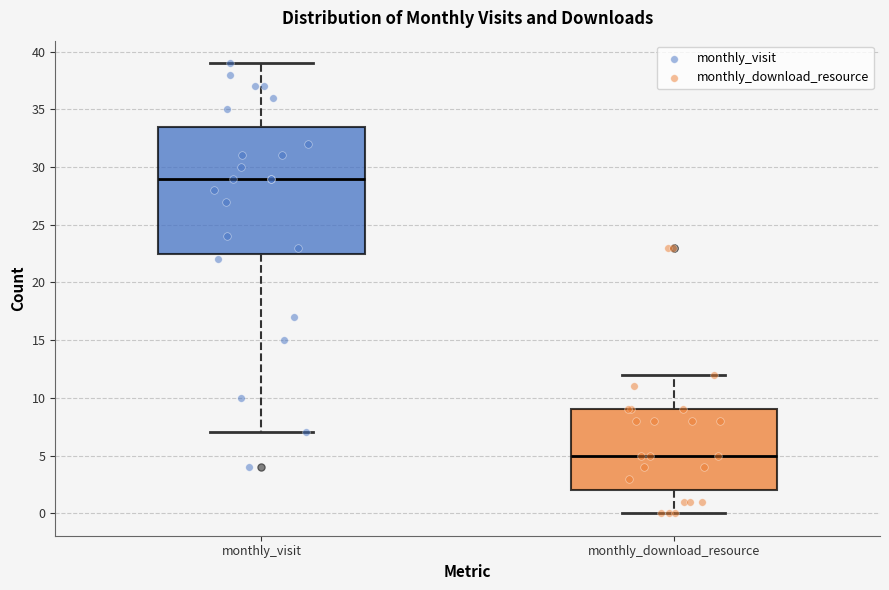

Reading left to right, read every box against the y-axis: the position of its median line, the range the box covers, and the ends of its whiskers. The values are not printed on the chart, so give them approximately, as read against the axis.

monthly_visit: median 29.0, box 22.5 to 33.5, whiskers 7.0 to 39.0
monthly_download_resource: median 5.0, box 2.0 to 9.0, whiskers 0.0 to 12.0